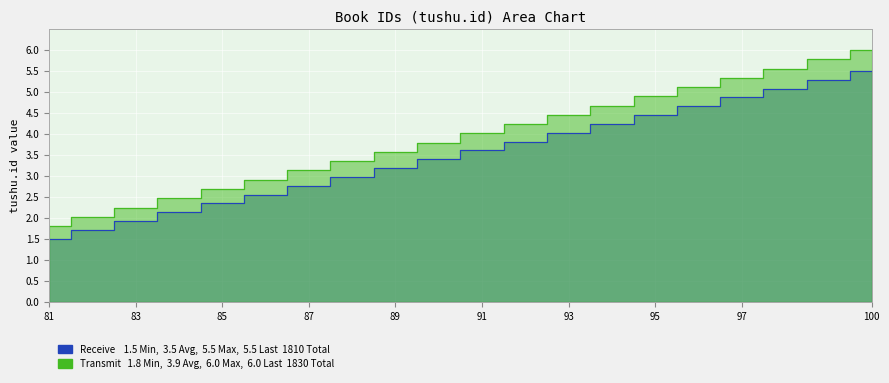

True or false: Transmit and Receive intersect in this chart.

False